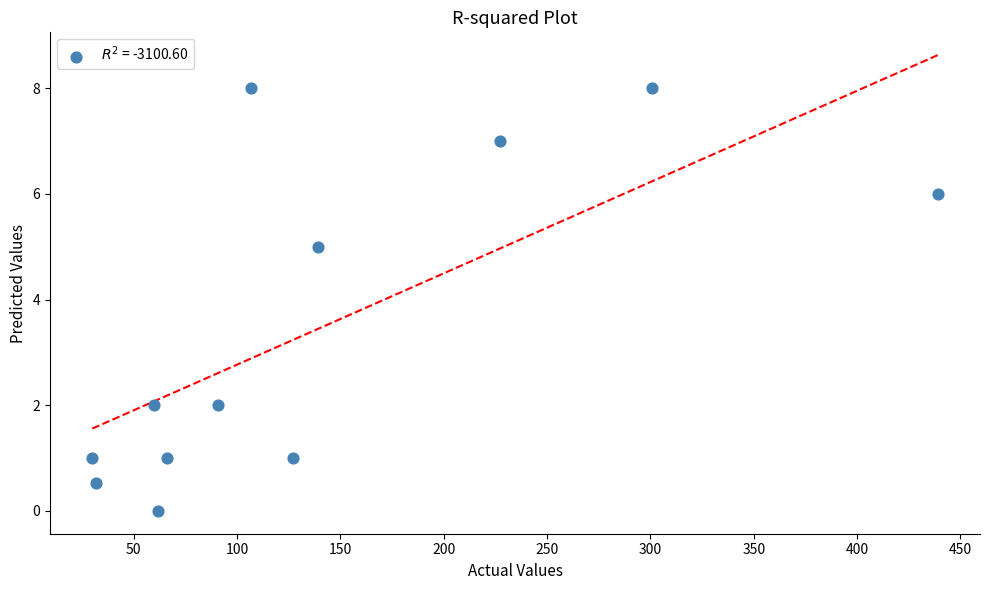

What Y value in the scatter plot is closest to 4?

5.0